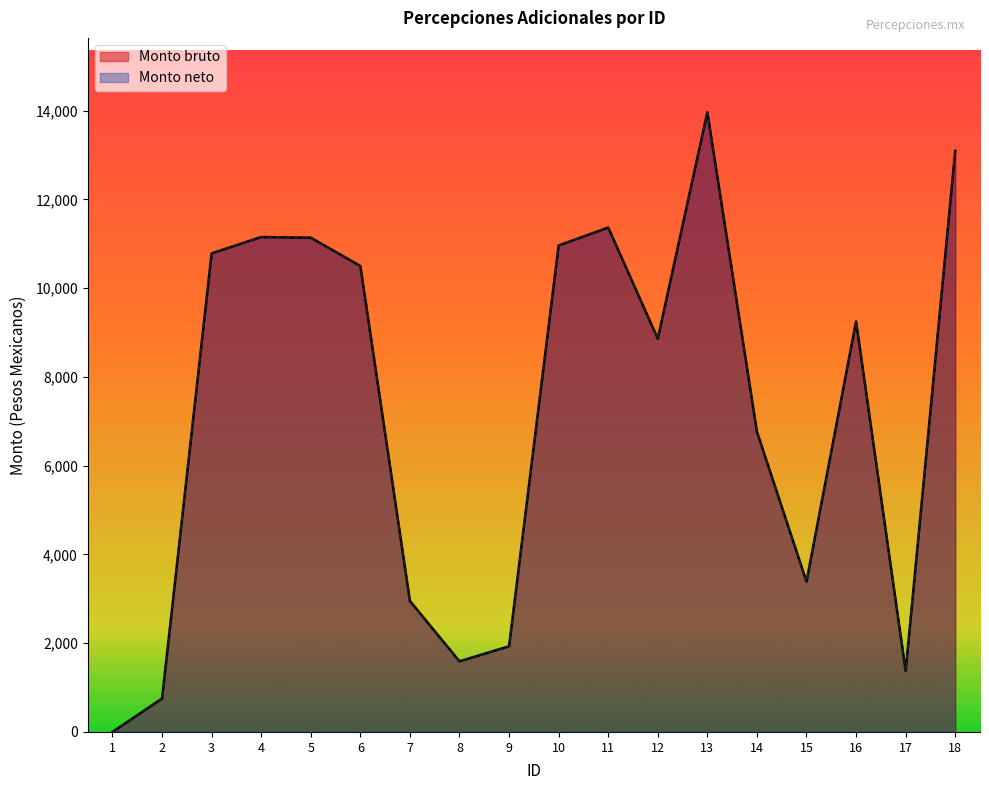

Reading left to right, transcribe all the data shown in this chart.

Monto bruto: 0.0	753.4	10782.8	11151.6	11136.4	10500.0	2952.0	1591.4	1930.8	10960.1	11365.9	8860.6	13962.9	6764.5	3386.7	9249.0	1370.7	13092.4
Monto neto: 0.0	753.4	10782.8	11151.6	11136.4	10500.0	2952.0	1591.4	1930.8	10960.1	11365.9	8860.6	13962.9	6764.5	3386.7	9249.0	1370.7	13092.4